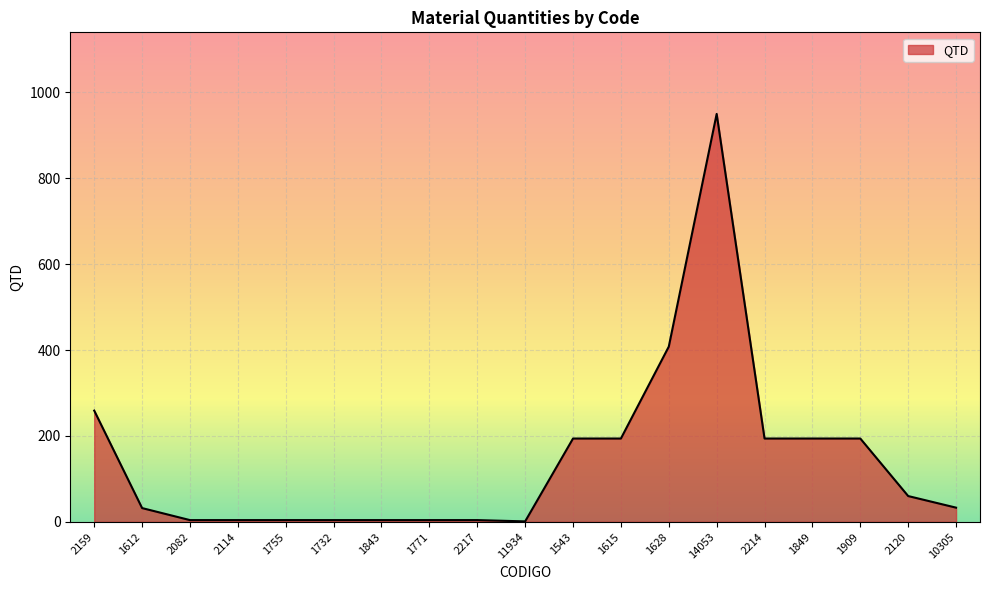

What is the approximate value at 1771?

4